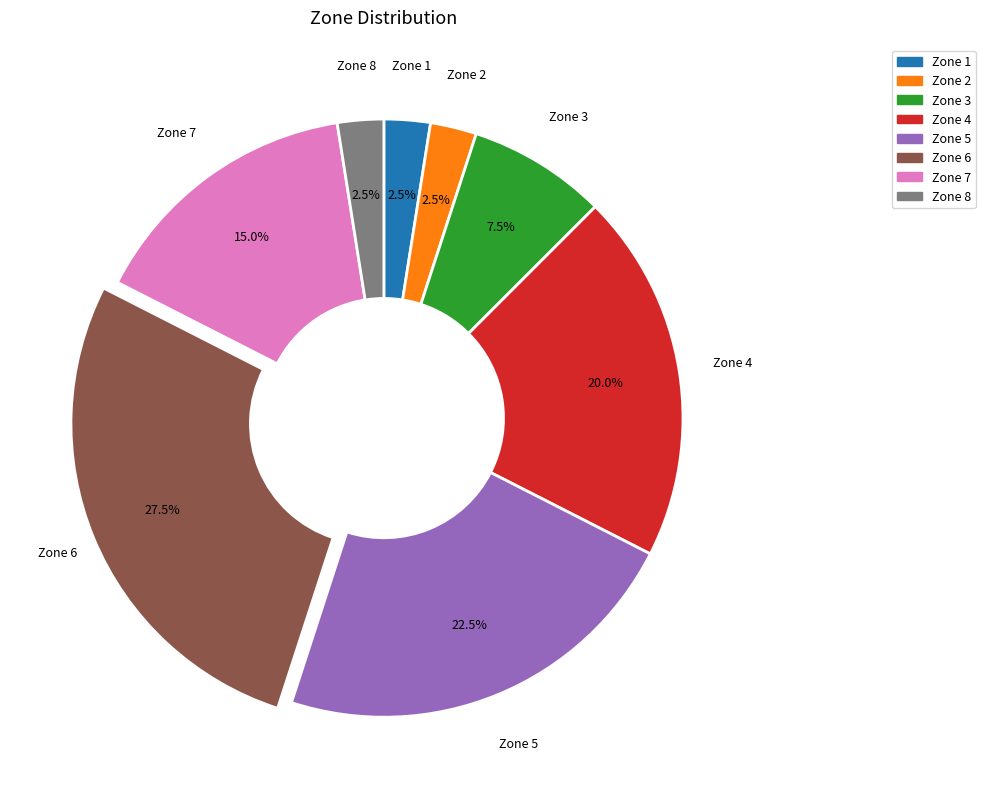

Is there any slice that represents more than half of the pie?

No